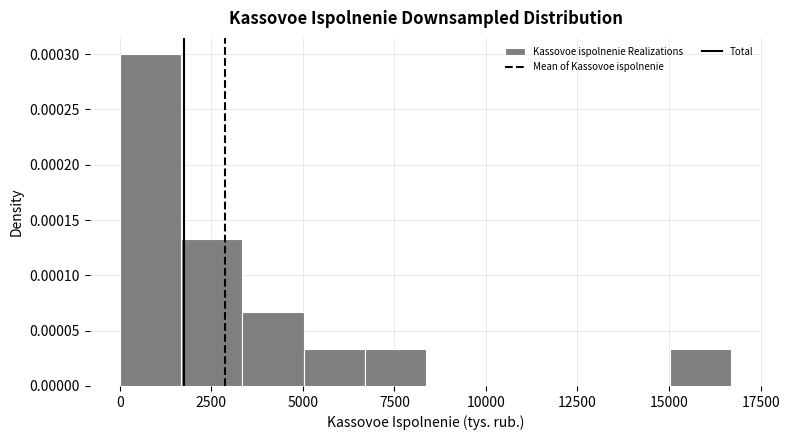

Around what value on the x-axis is the tallest bar? Give the approximate position of its centre, as read against the axis.

1000